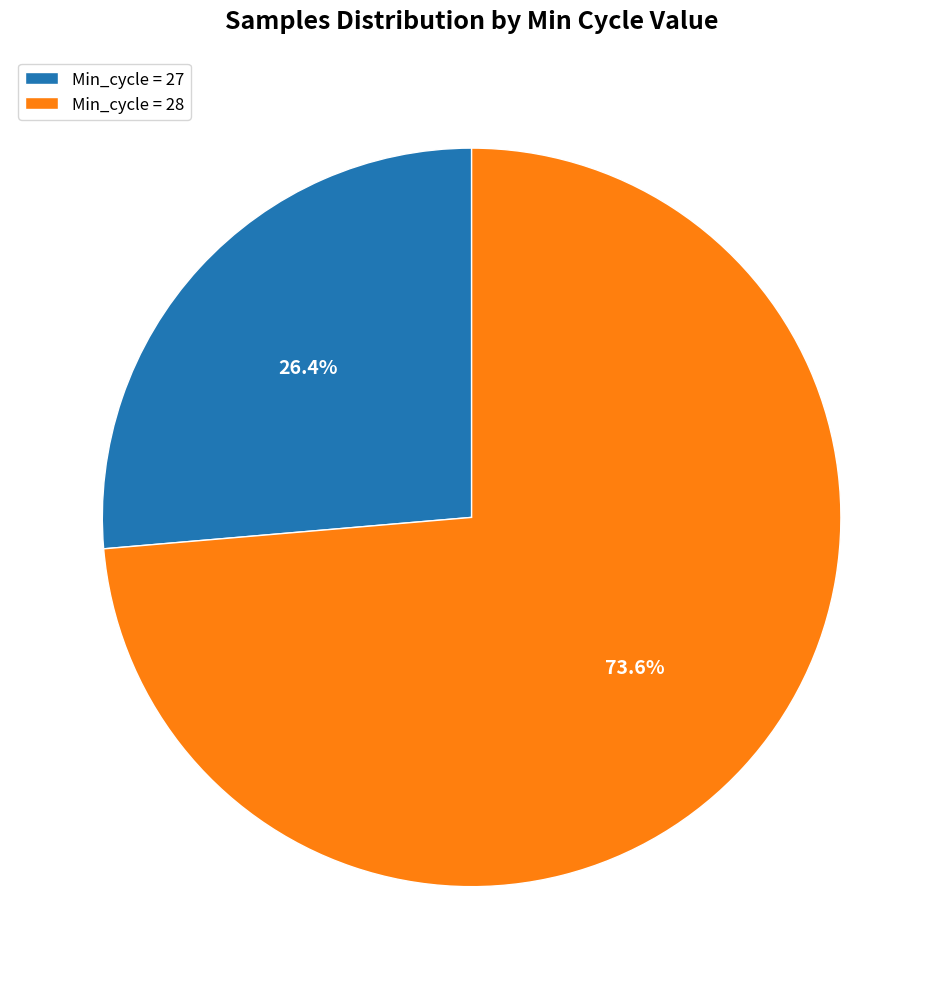

What percentage is NOT represented by Min_cycle = 27?

73.6%